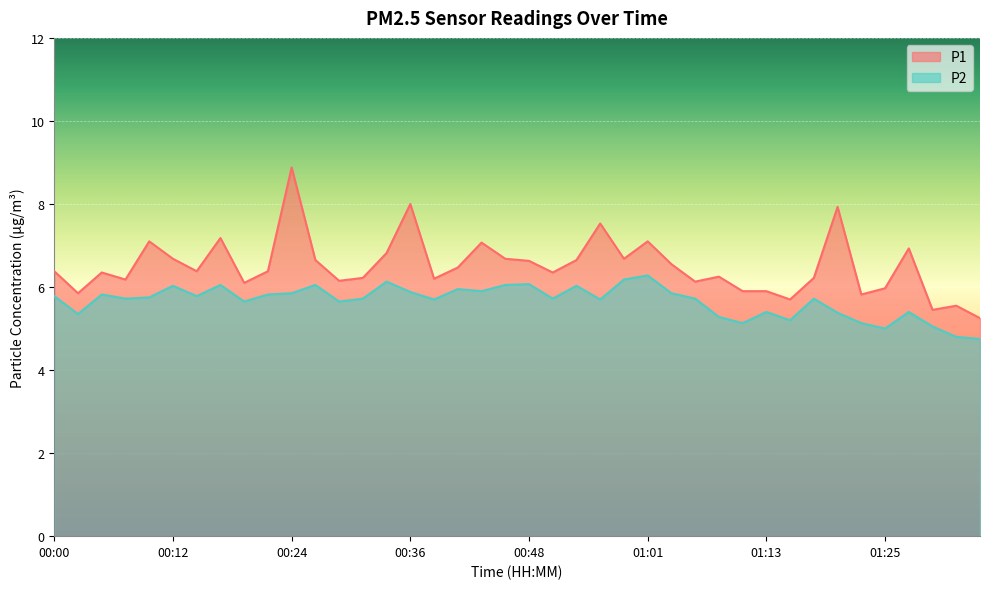

Between 01:10 and 01:13, which series saw the biggest shift?

P2